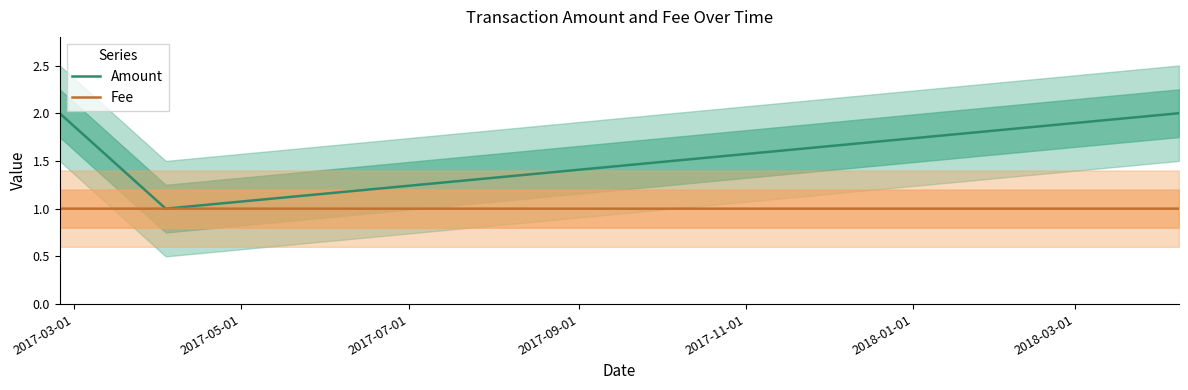

Which series changed the most between 2017-05-01 and 2017-07-01?

Amount